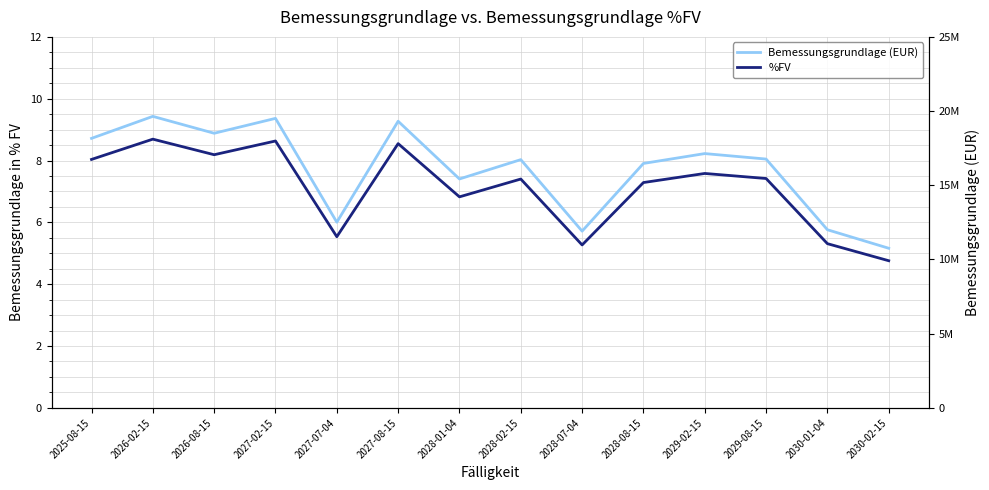

How many interior local valleys does the %FV series have?

4